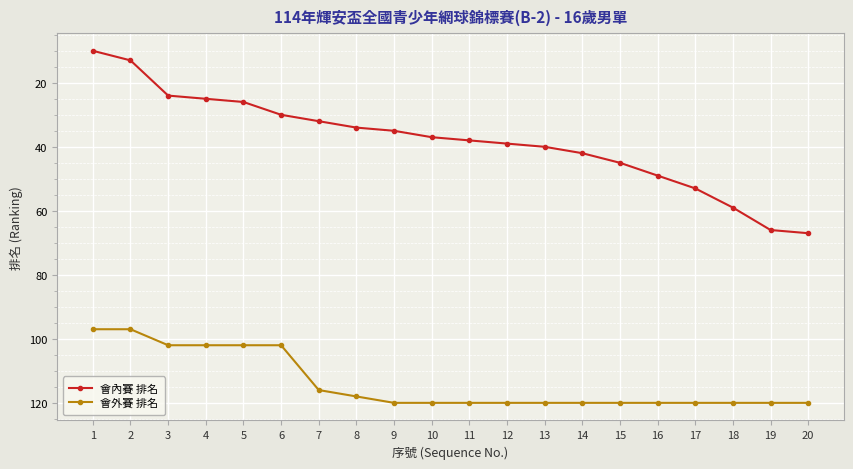

Reading left to right, list all the values displayed in this chart.

會內賽 排名: 1=10	2=13	3=24	4=25	5=26	6=30	7=32	8=34	9=35	10=37	11=38	12=39	13=40	14=42	15=45	16=49	17=53	18=59	19=66	20=67
會外賽 排名: 1=97	2=97	3=102	4=102	5=102	6=102	7=116	8=118	9=120	10=120	11=120	12=120	13=120	14=120	15=120	16=120	17=120	18=120	19=120	20=120